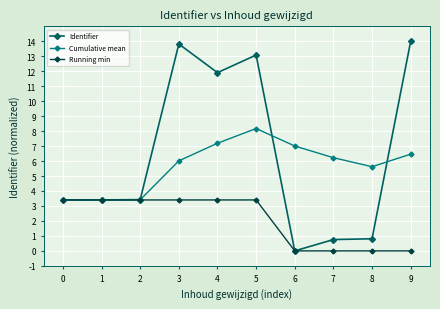

The value of Running min at 1 is 3.4. True or false?

True